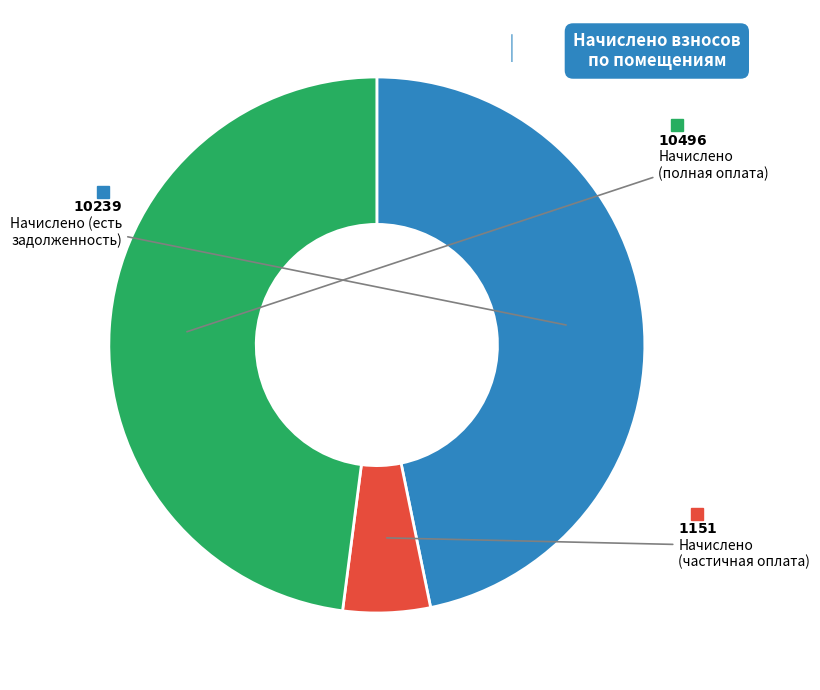

Is there a majority slice in this chart?

No